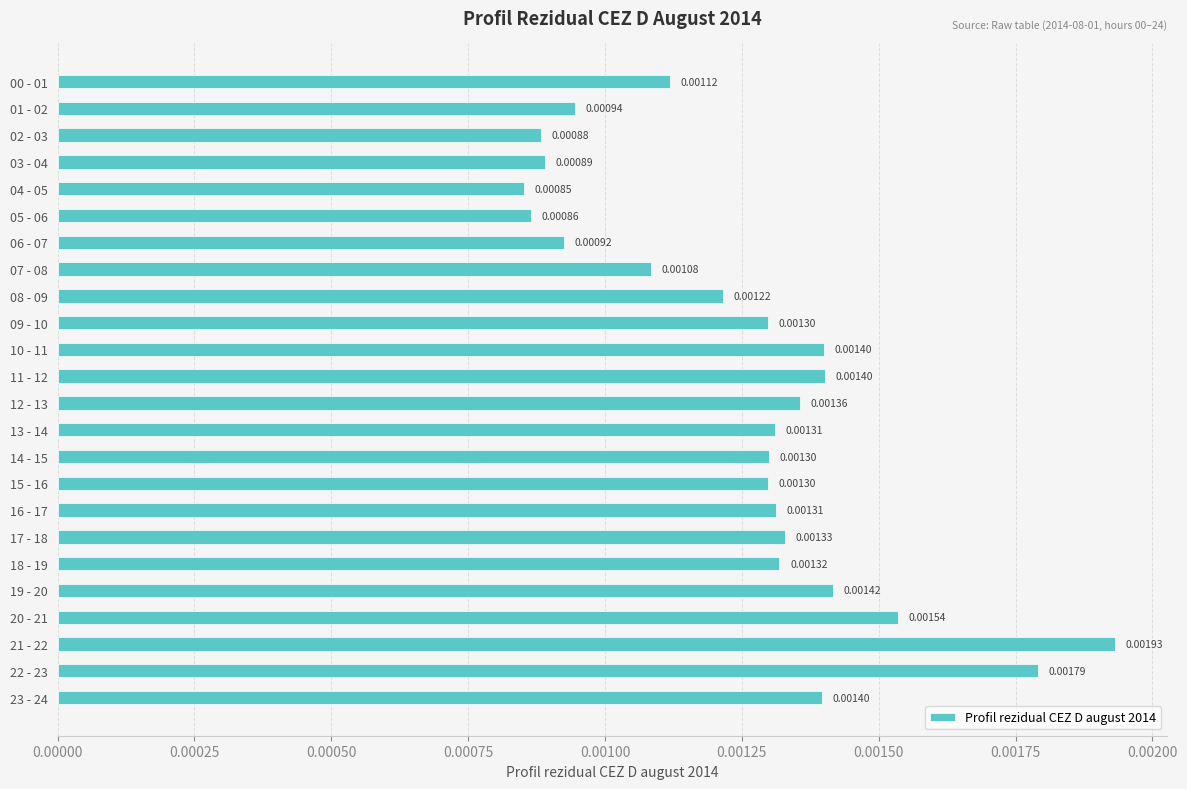

Between 16 - 17 and 09 - 10, which is larger?

16 - 17